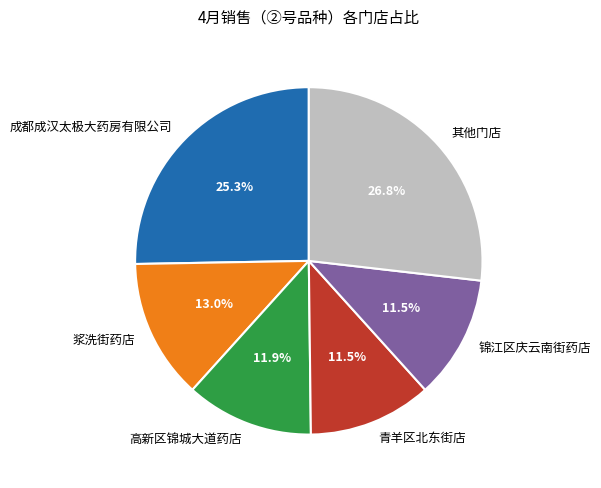

Count the number of slices in the pie.

6